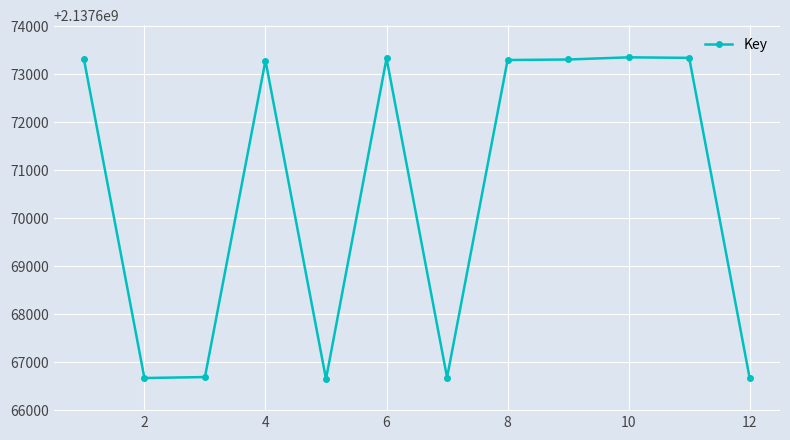

What is the maximum value shown in the chart?

2137673352